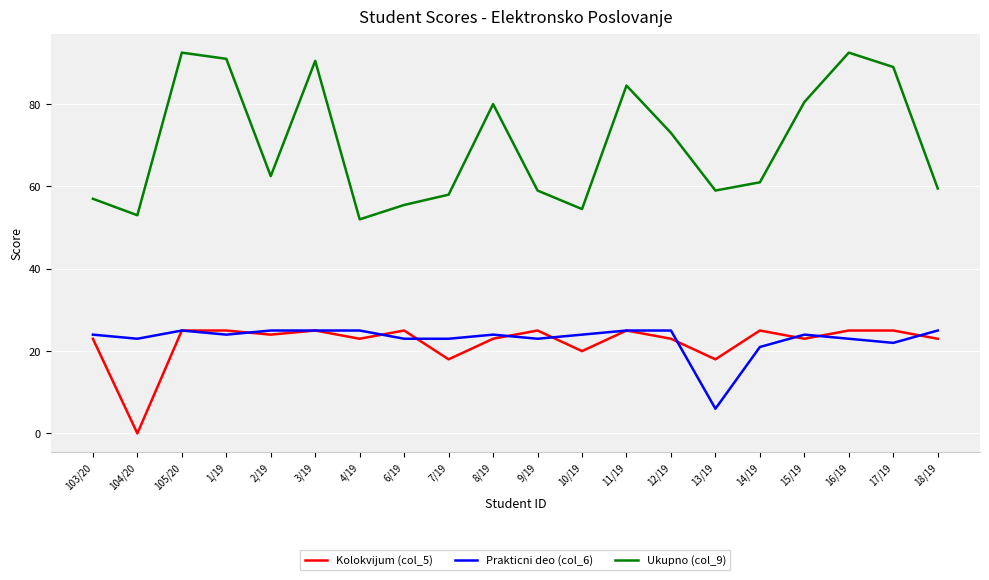

Is this an area chart (filled region under the line)?

No